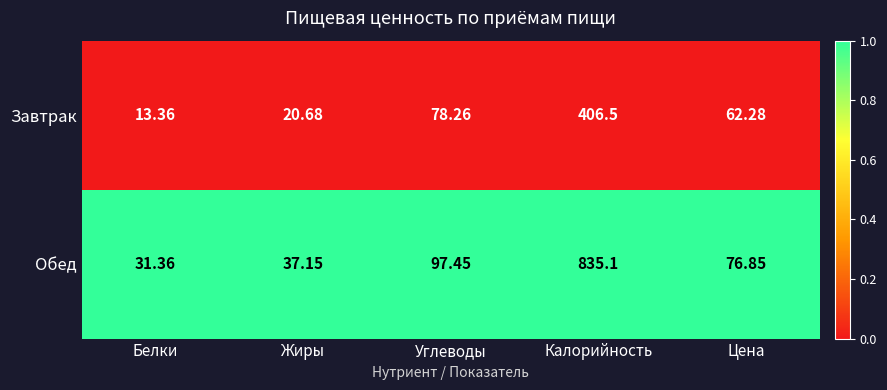

What is the difference between the highest and lowest values at Цена?

14.6